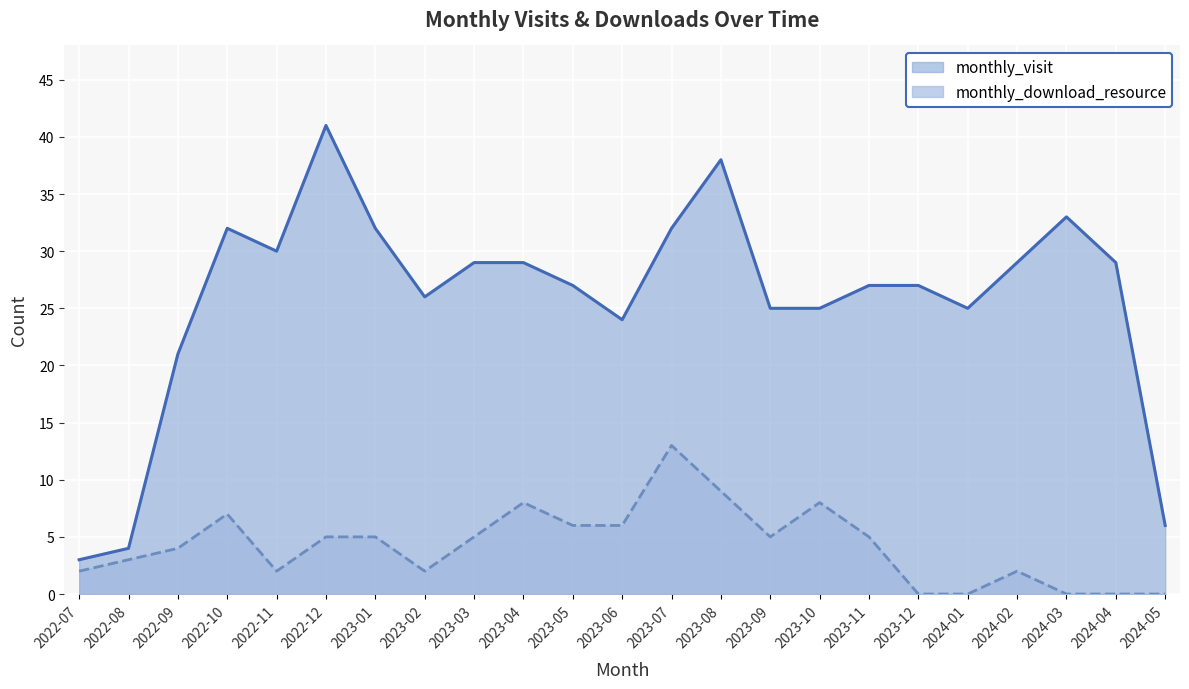

Which label corresponds to the smallest value in the chart?

2023-12